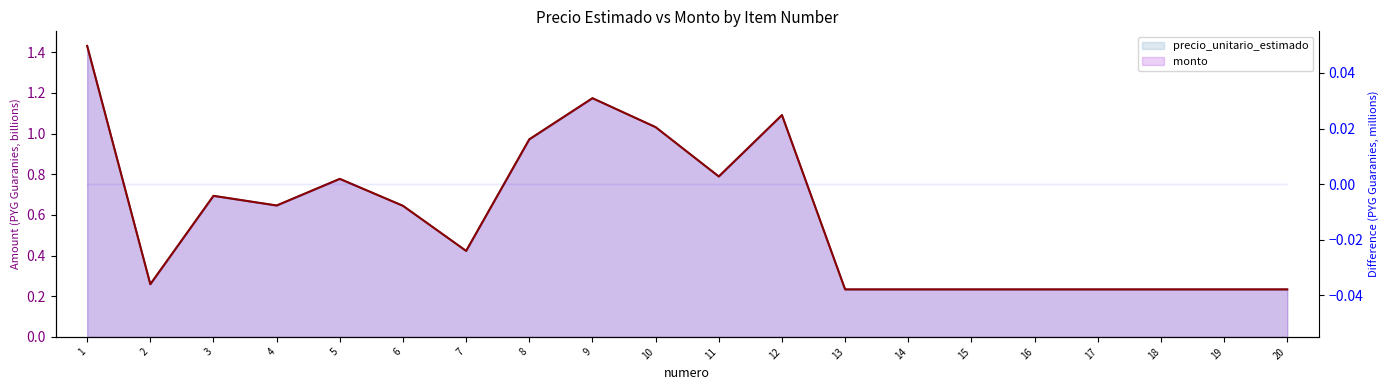

Does the chart display data point markers on the line(s)?

No